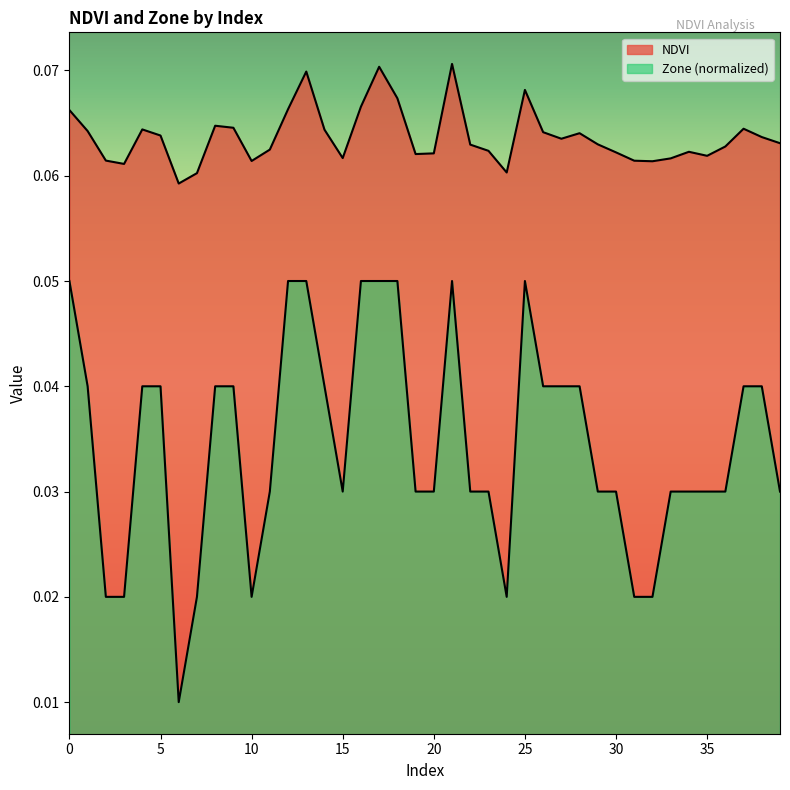

True or false: Zone has more than 2 interior local peaks.

False